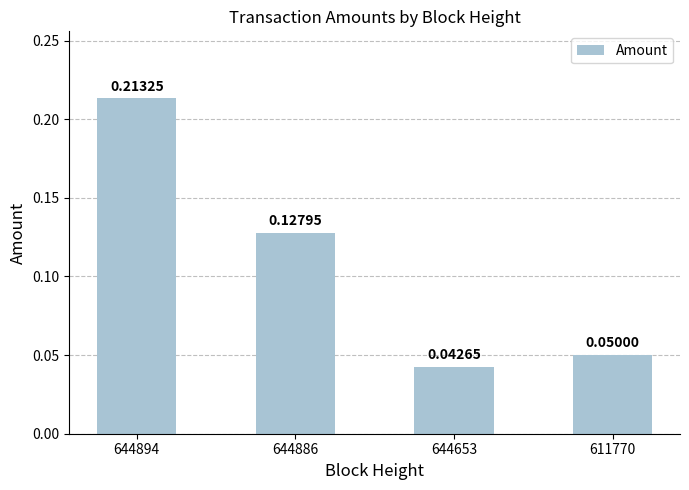

Does the chart contain stacked bars?

No